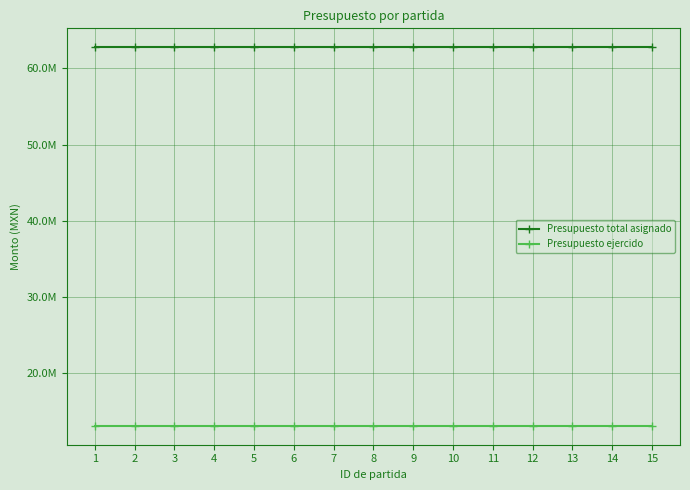

Is this an area chart (filled region under the line)?

No